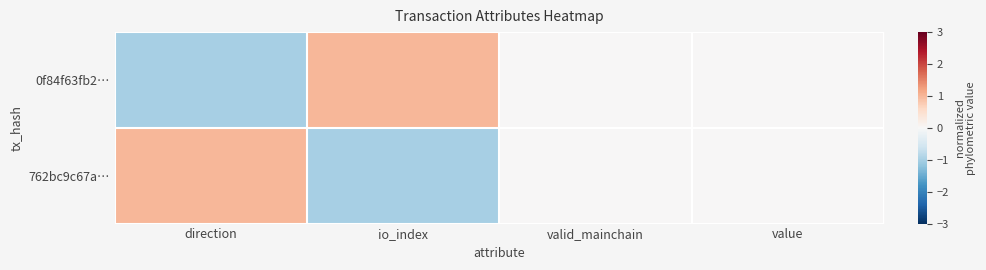

Rank the series at value from lowest to highest value.

0f84f63fb2…, 762bc9c67a…